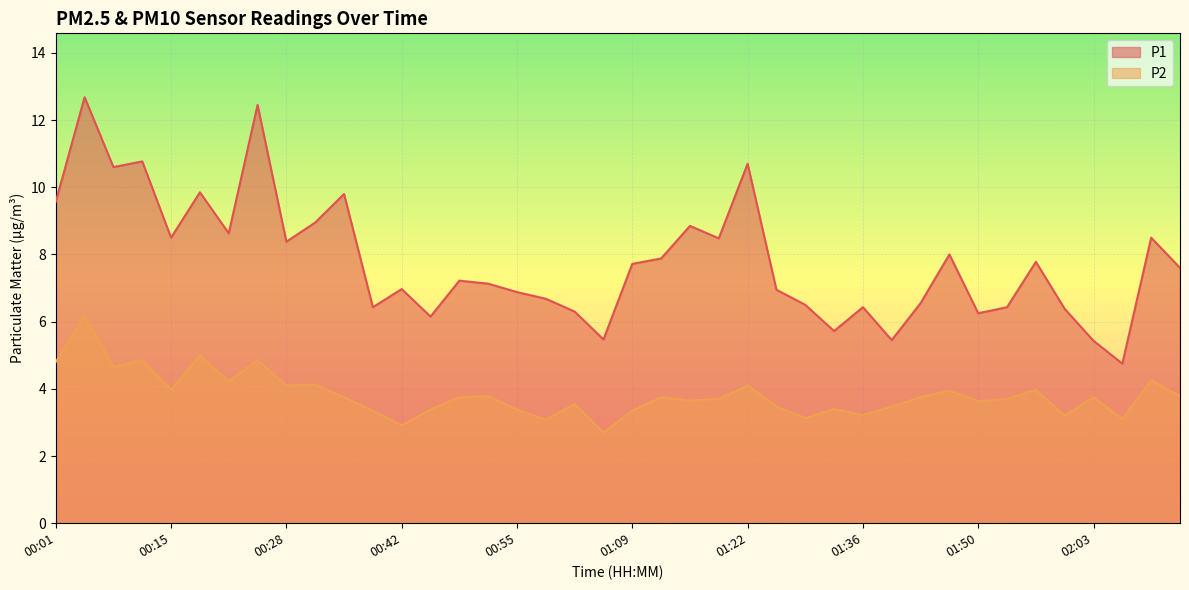

Which series has the largest total across all categories?

P1